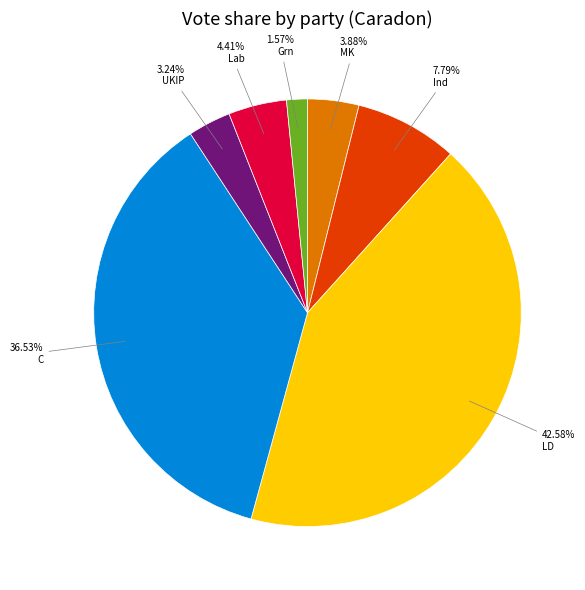

What percentage is the UKIP slice, to the nearest percent?

3%